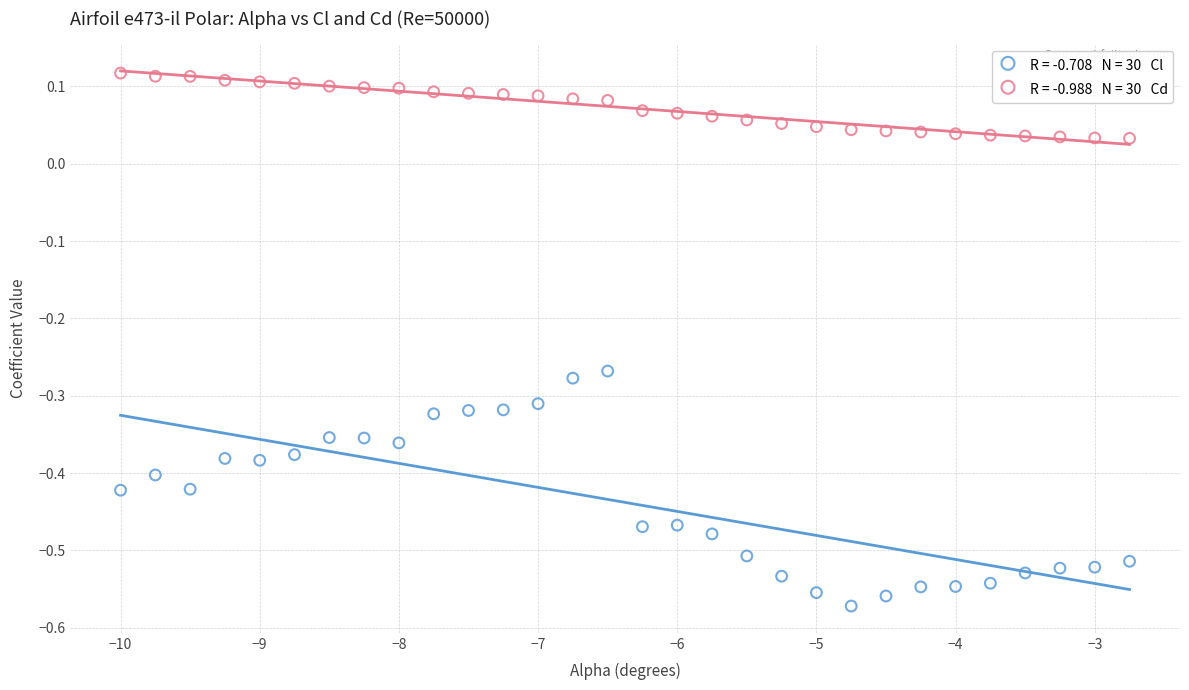

Across all data points, what is the range of Y values (max minus min)?

0.7